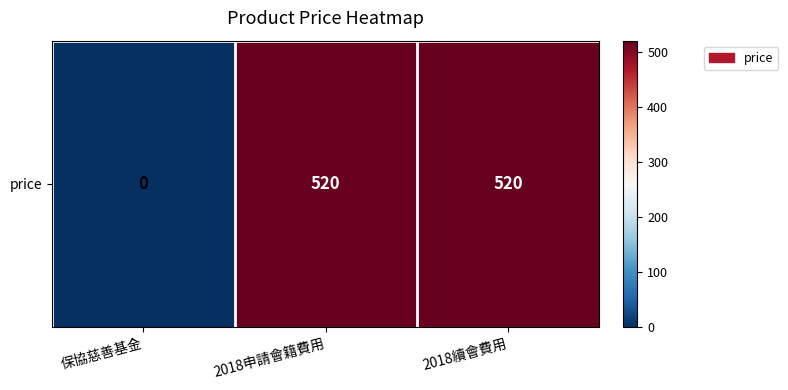

What is the sum of all values?

1040